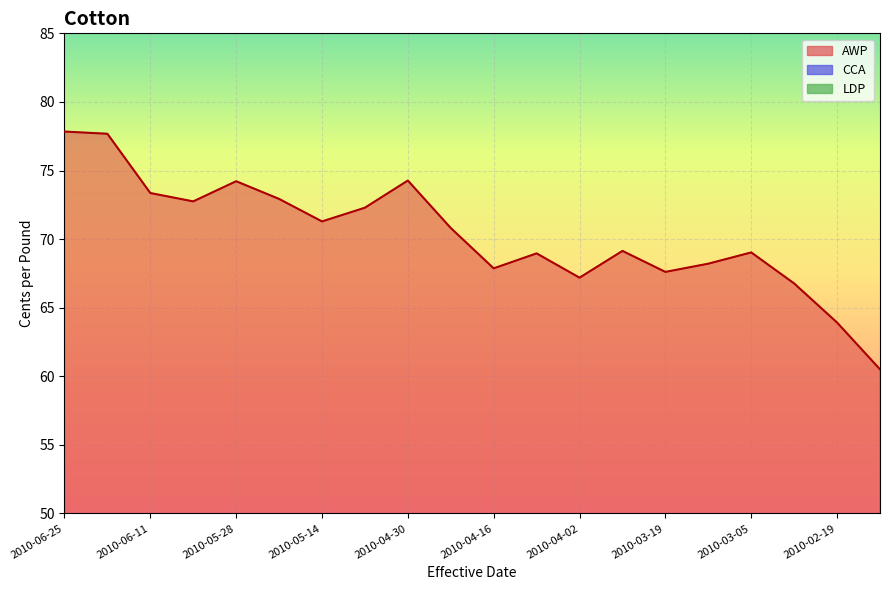

What is the maximum value shown in the chart?

77.8